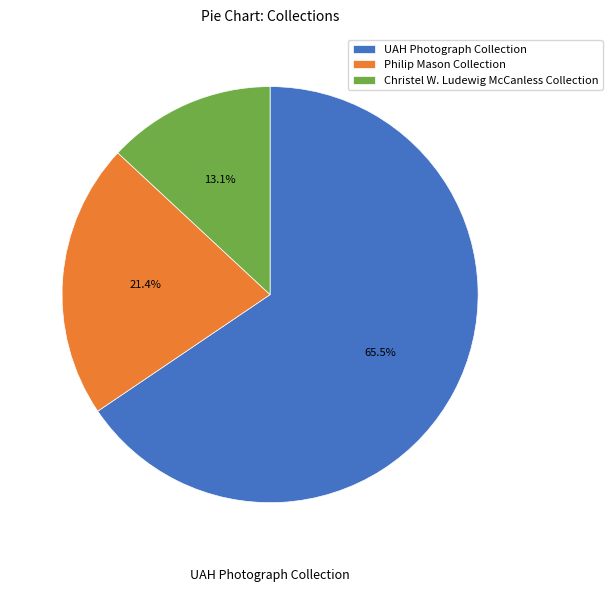

To the nearest percent, what is the difference between the largest and smallest slice percentages?

52%